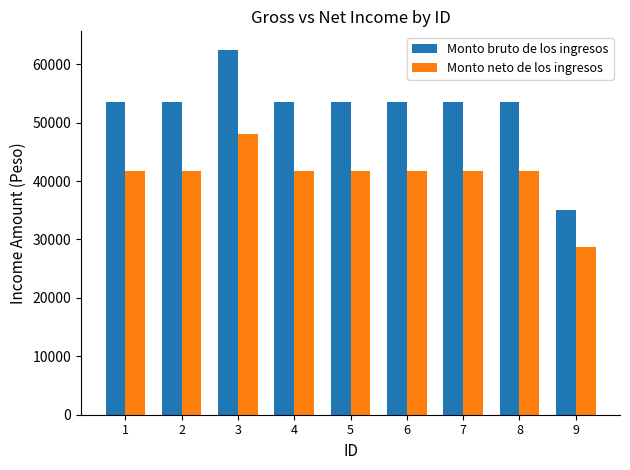

The Monto neto de los ingresos series shows 41719.0 at 6. True or false?

True